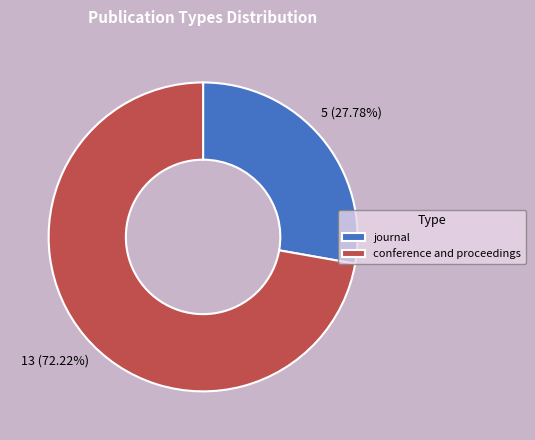

To the nearest percent, what percentage of the pie is journal?

28%